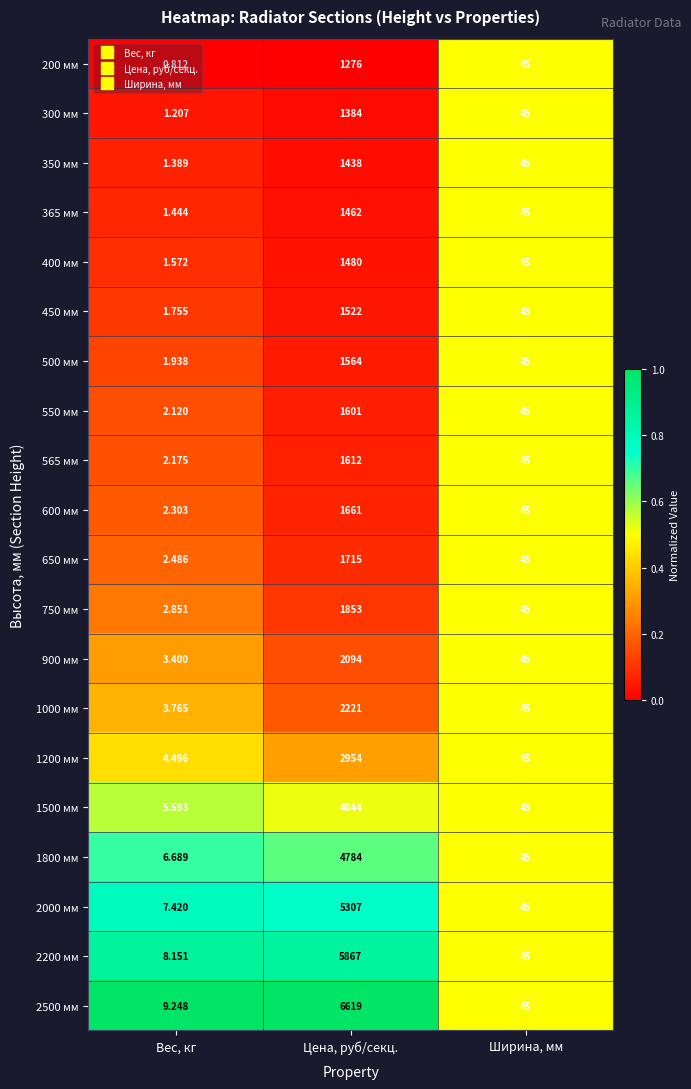

At which label does 350 мм first exceed 45?

Цена, руб/секц.